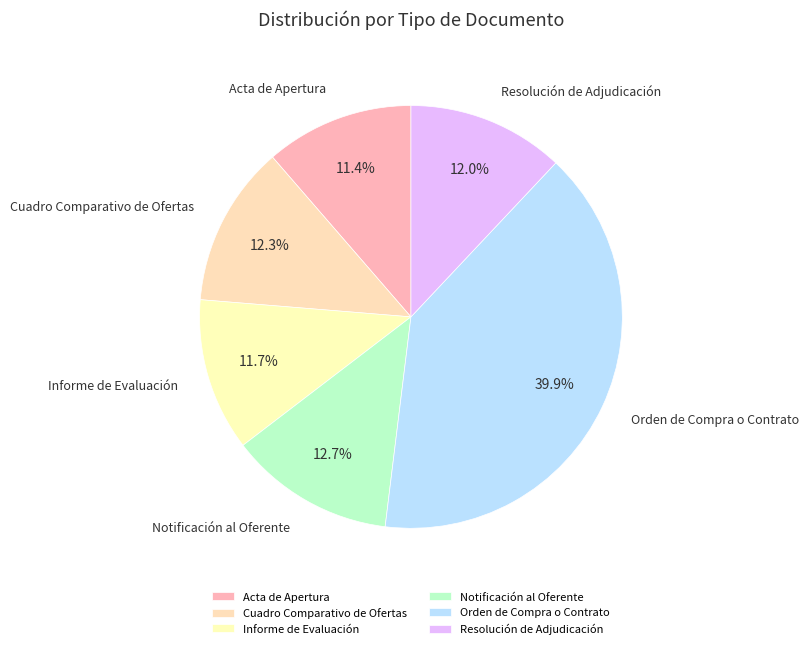

To the nearest percent, what portion does Informe de Evaluación represent?

12%